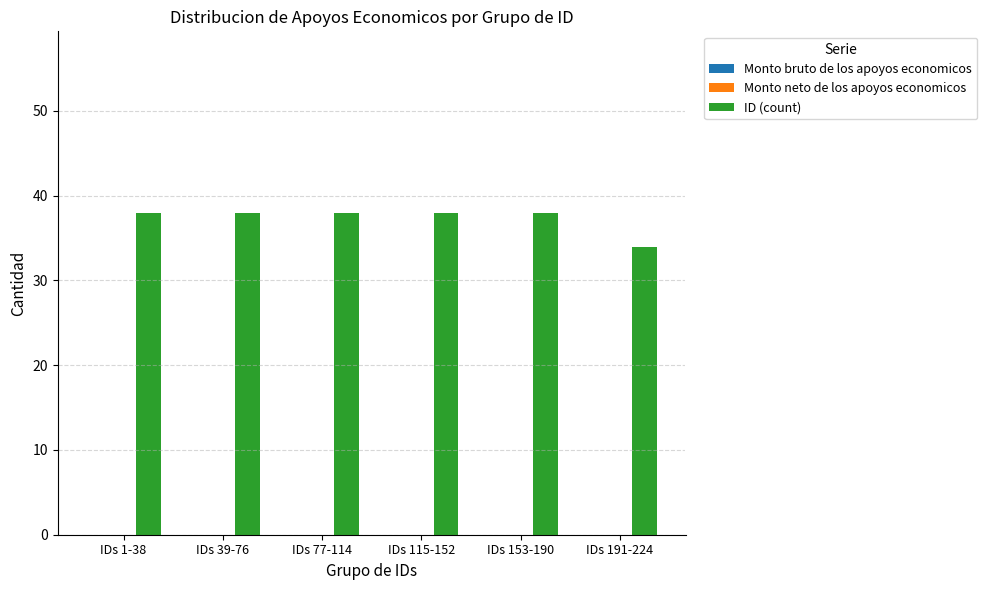

How many series are shown in this chart?

1